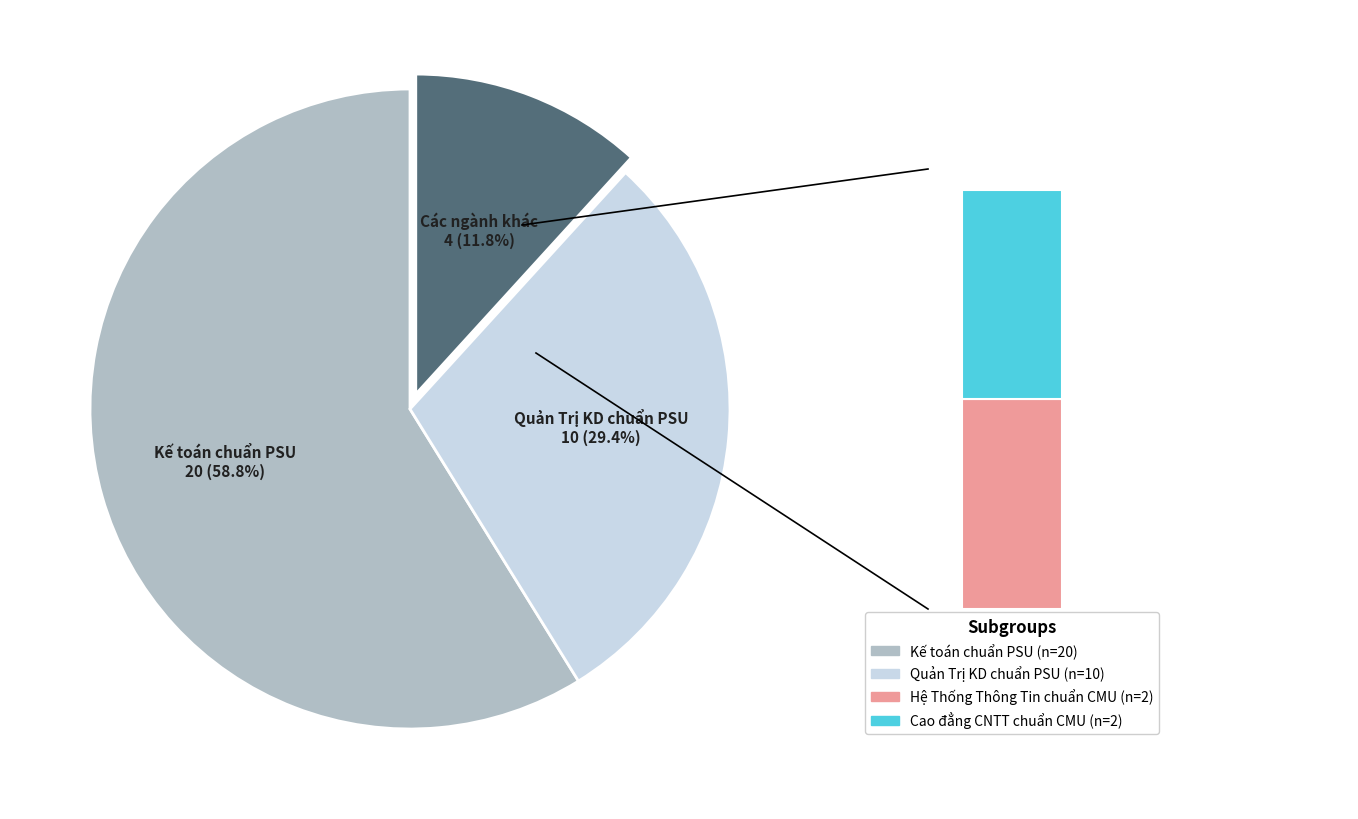

True or false: Quản Trị Kinh Doanh chuẩn PSU accounts for 29% of the total.

True